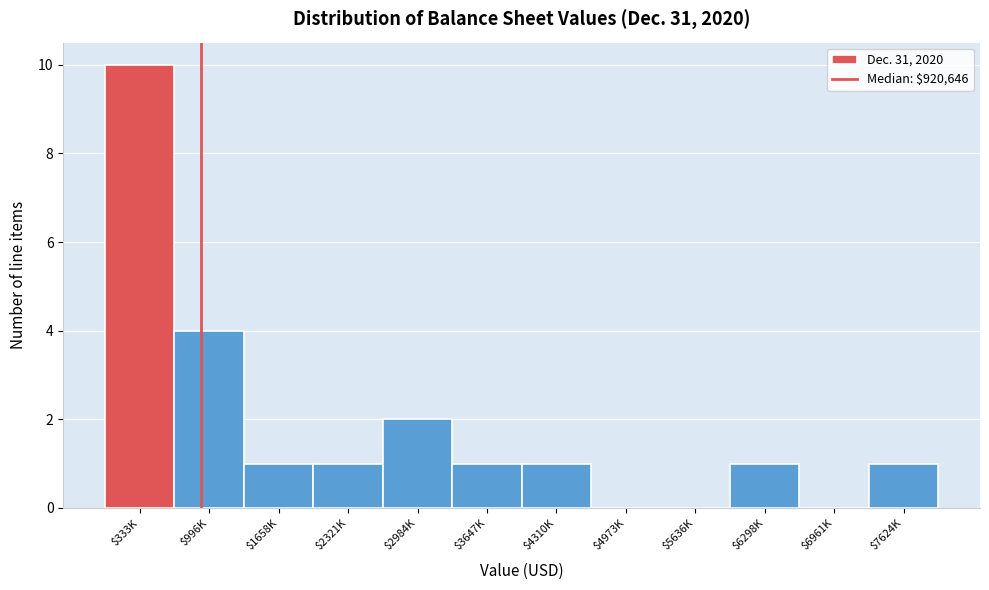

Which label corresponds to the largest value in the chart?

$333K